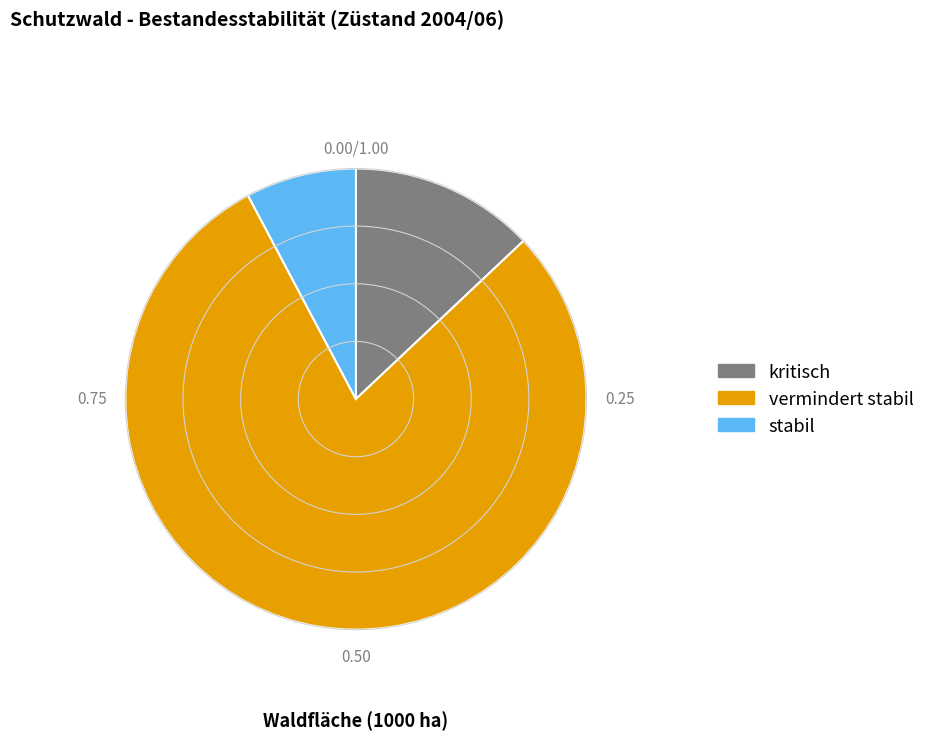

How many segments does this pie chart have?

3